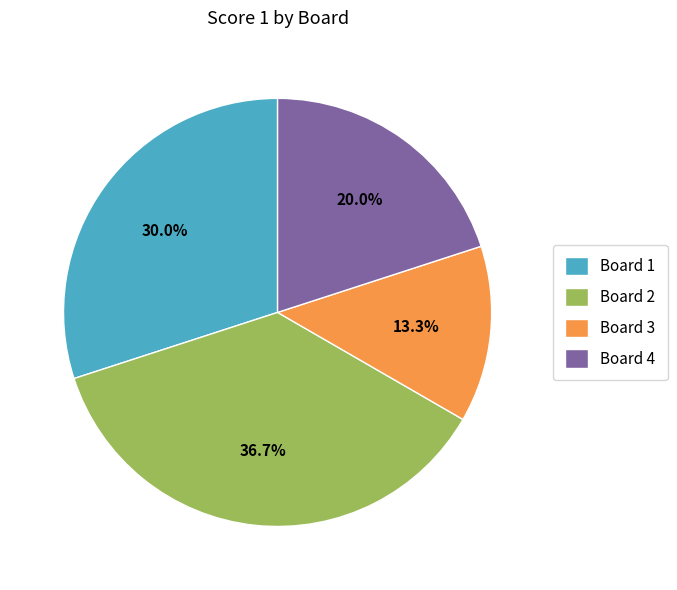

To the nearest percent, what is the difference between the largest and smallest slice percentages?

23%